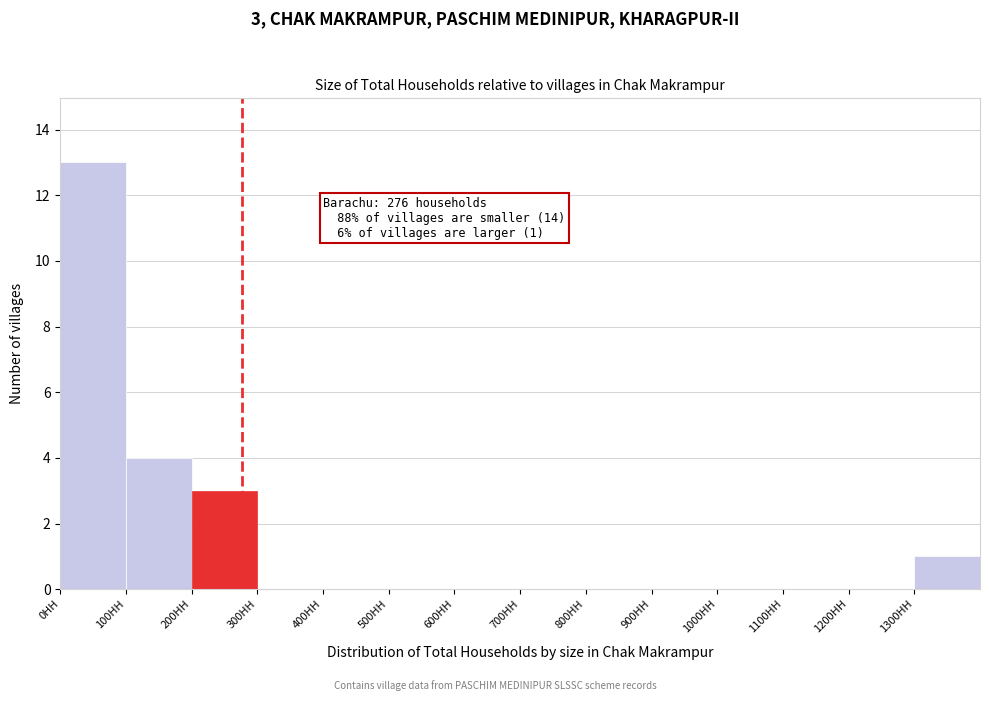

Which range on the x-axis has the tallest bar?

0 to 100